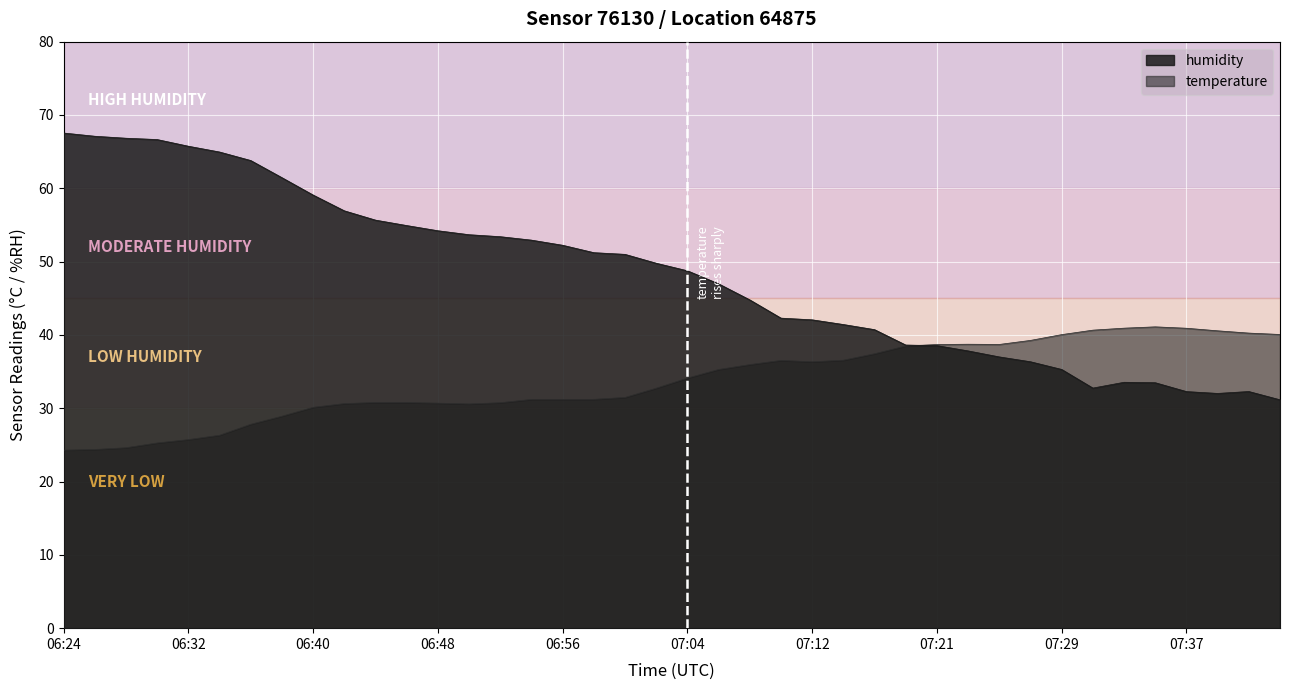

Reading left to right, what are all the values shown in this chart?

temperature: 06:24=24.3	06:26=24.4	06:28=24.6	06:30=25.3	06:32=25.7	06:34=26.3	06:36=27.8	06:38=28.9	06:40=30.1	06:42=30.6	06:44=30.8	06:46=30.8	06:48=30.7	06:50=30.6	06:52=30.8	06:54=31.2	06:56=31.2	06:58=31.2	07:00=31.5	07:02=32.7	07:04=34.1	07:06=35.3	07:08=36.0	07:10=36.5	07:12=36.3	07:15=36.5	07:17=37.4	07:19=38.5	07:21=38.7	07:23=38.7	07:25=38.7	07:27=39.2	07:29=40.0	07:31=40.6	07:33=40.9	07:35=41.1	07:37=40.9	07:39=40.6	07:41=40.2	07:43=40.1
humidity: 06:24=67.5	06:26=67.1	06:28=66.8	06:30=66.7	06:32=65.7	06:34=65.0	06:36=63.8	06:38=61.5	06:40=59.1	06:42=56.9	06:44=55.7	06:46=54.9	06:48=54.2	06:50=53.7	06:52=53.4	06:54=52.9	06:56=52.2	06:58=51.2	07:00=51.0	07:02=49.8	07:04=48.8	07:06=47.0	07:08=44.8	07:10=42.3	07:12=42.1	07:15=41.4	07:17=40.7	07:19=38.6	07:21=38.5	07:23=37.8	07:25=37.0	07:27=36.3	07:29=35.3	07:31=32.8	07:33=33.5	07:35=33.5	07:37=32.3	07:39=32.0	07:41=32.3	07:43=31.1